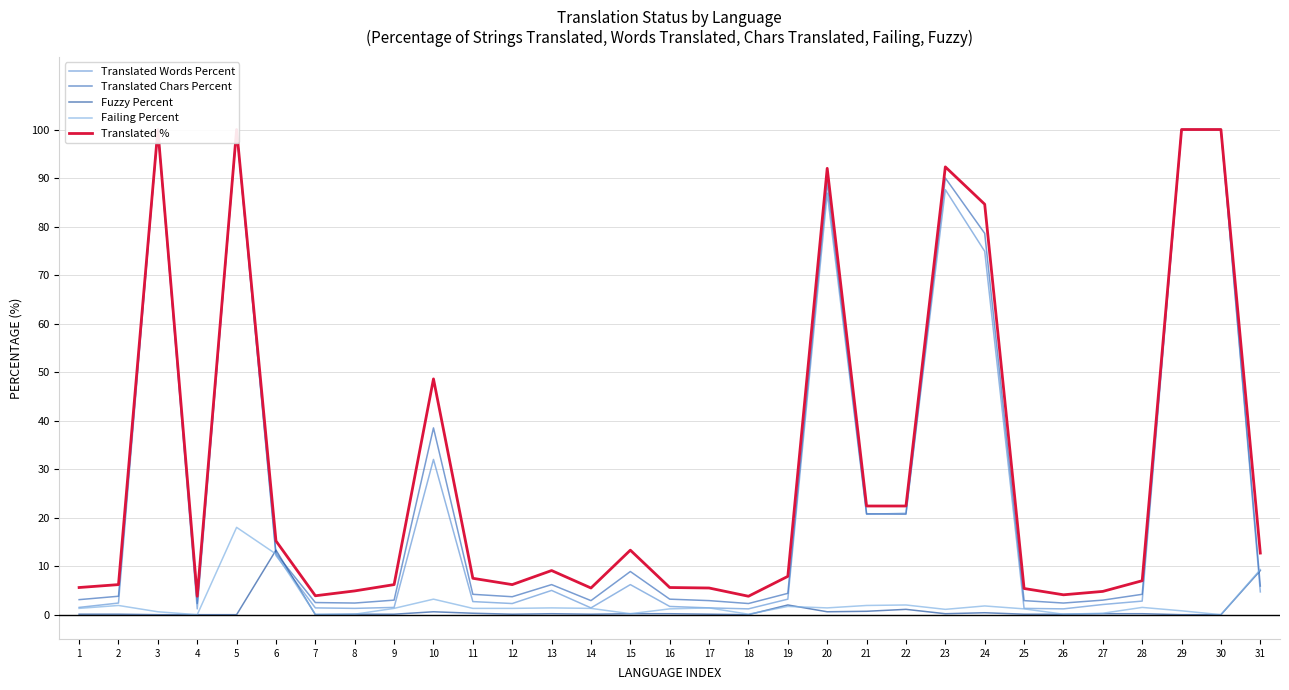

Reading left to right, list all the values displayed in this chart.

Translated Words Percent: 1.5	2.4	100.0	1.2	100.0	12.2	1.4	1.3	1.5	32.0	2.7	2.3	5.0	1.4	6.2	1.7	1.4	1.2	3.2	86.9	20.7	20.9	87.6	74.9	1.3	1.2	2.1	2.8	100.0	100.0	4.7
Translated Chars Percent: 3.1	3.8	100.0	2.3	100.0	12.6	2.5	2.4	3.0	38.5	4.2	3.7	6.2	2.9	8.9	3.2	2.9	2.3	4.4	89.2	20.8	20.7	90.0	78.6	2.9	2.4	3.0	4.2	100.0	100.0	5.9
Fuzzy Percent: 0.1	0.1	0.0	0.0	0.0	13.3	0.0	0.1	0.1	0.6	0.3	0.1	0.2	0.1	0.2	0.2	0.1	0.0	2.0	0.6	0.7	1.1	0.2	0.4	0.1	0.1	0.2	0.2	0.0	0.0	9.1
Failing Percent: 1.3	1.9	0.6	0.0	18.0	12.5	0.1	0.1	1.3	3.2	1.3	1.3	1.4	1.3	0.2	1.2	1.4	0.1	1.7	1.4	1.9	2.0	1.1	1.8	1.2	0.1	0.3	1.5	0.8	0.0	9.3
Translated %: 5.6	6.2	100.0	3.8	100.0	15.2	3.9	4.9	6.2	48.6	7.5	6.2	9.1	5.5	13.3	5.6	5.5	3.8	7.9	92.0	22.4	22.4	92.3	84.6	5.4	4.1	4.8	7.0	100.0	100.0	12.7